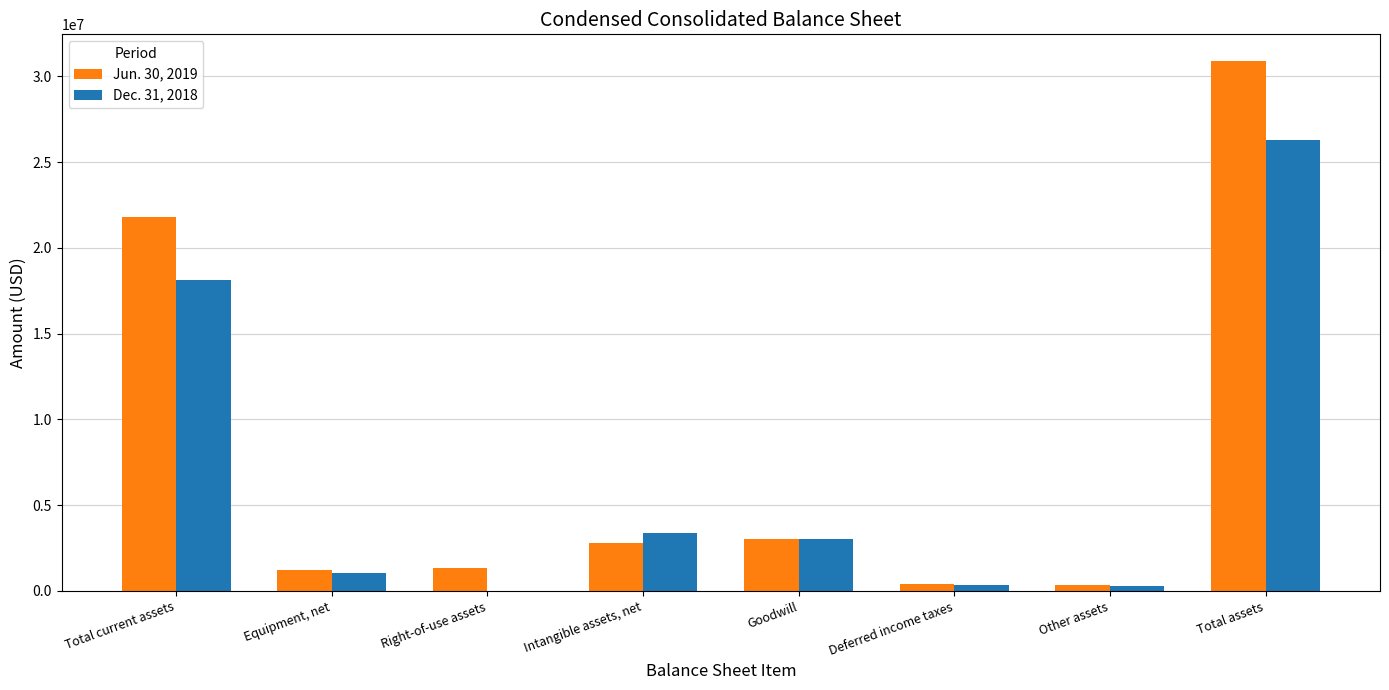

Which category has the highest value in the Jun. 30, 2019 series?

Total assets